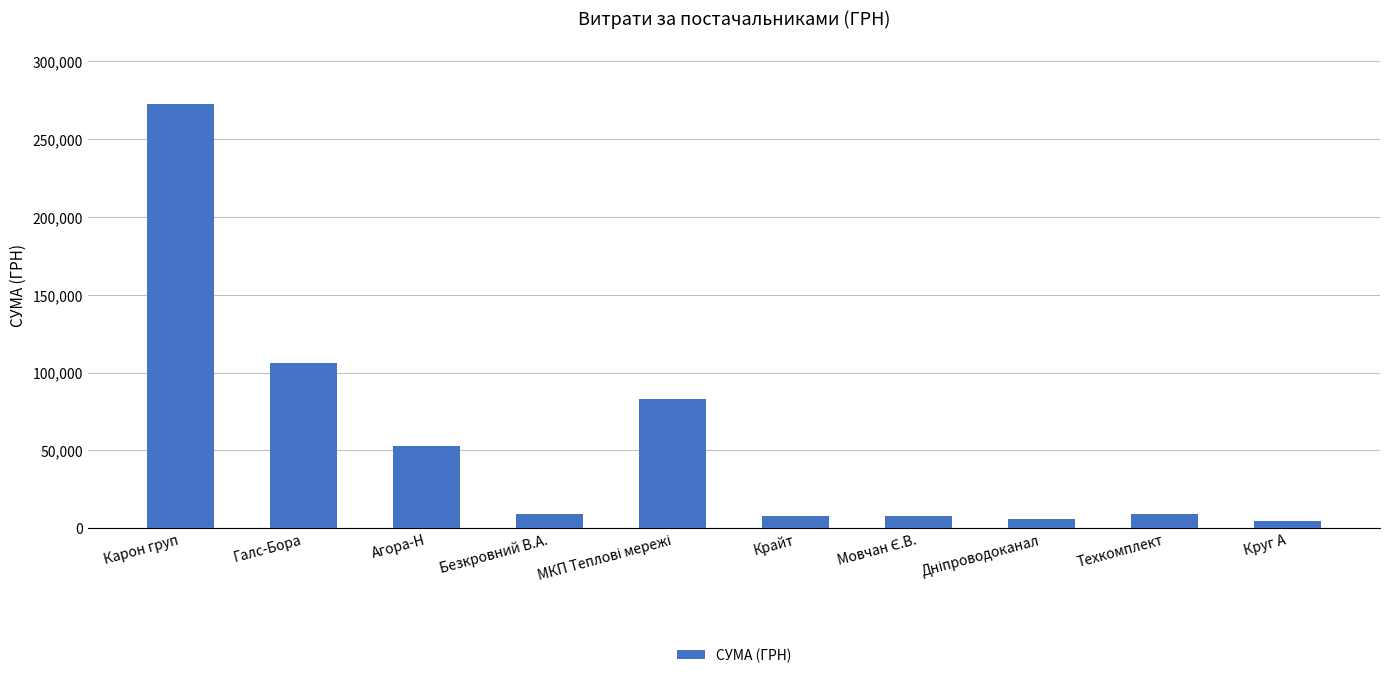

True or false: the data shows 53087.0 at Агора-Н.

True